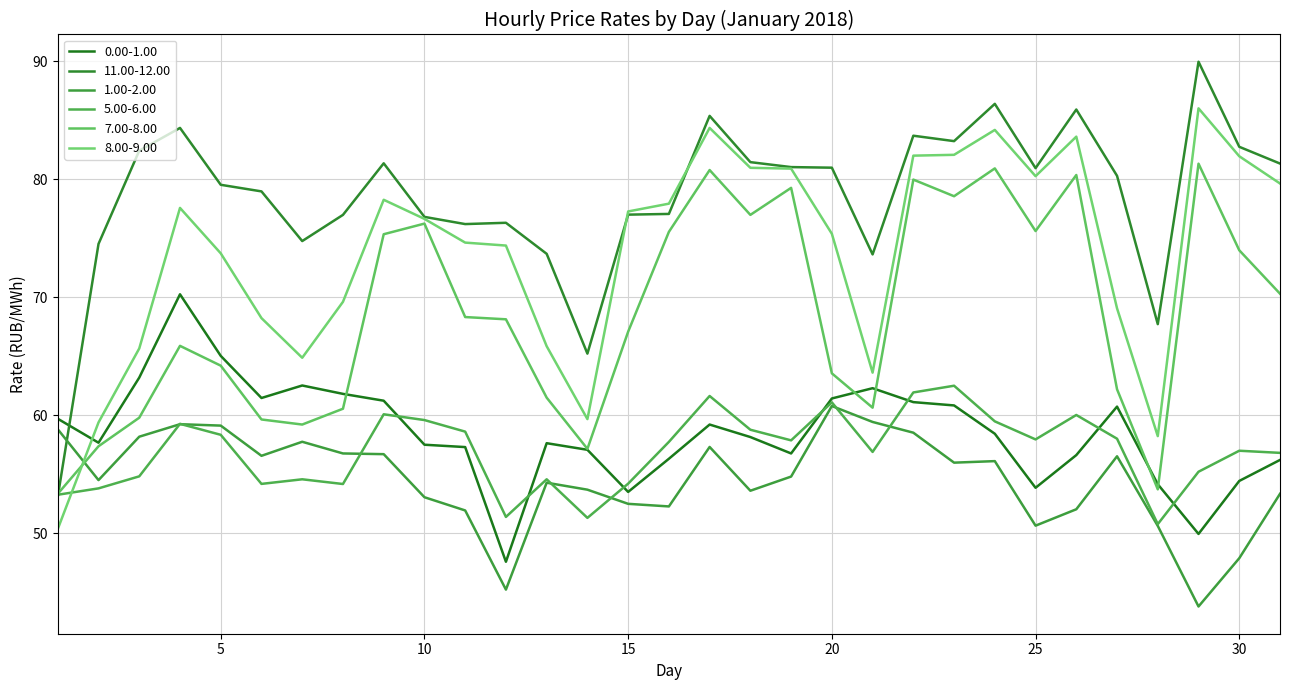

How many series are shown in this chart?

6